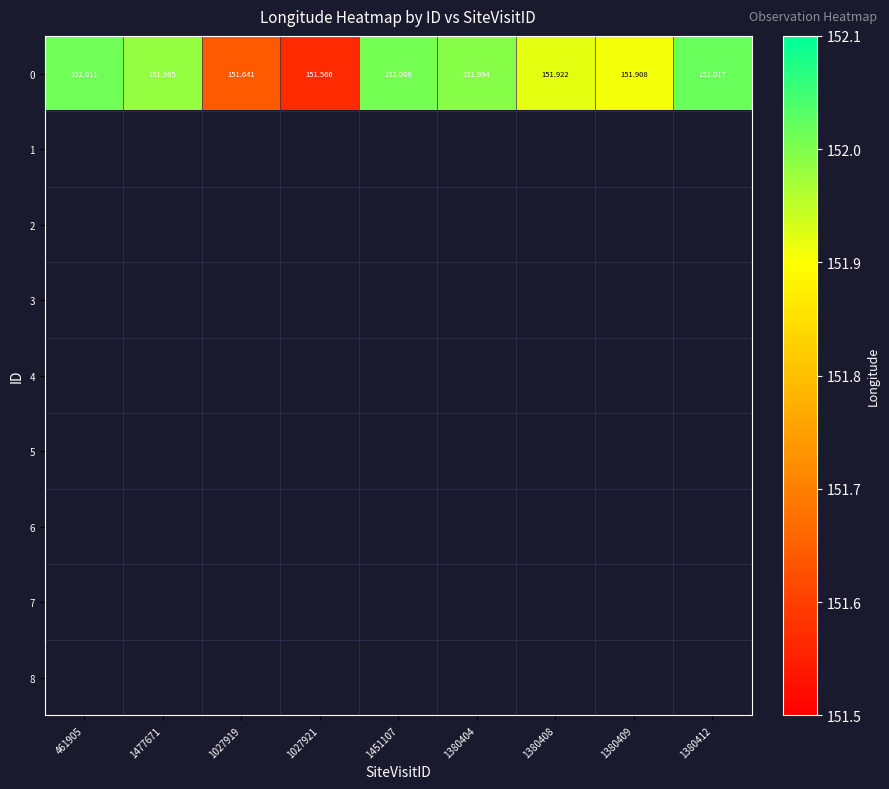

What is the difference between the second highest and minimum values in the 0 series?

0.4